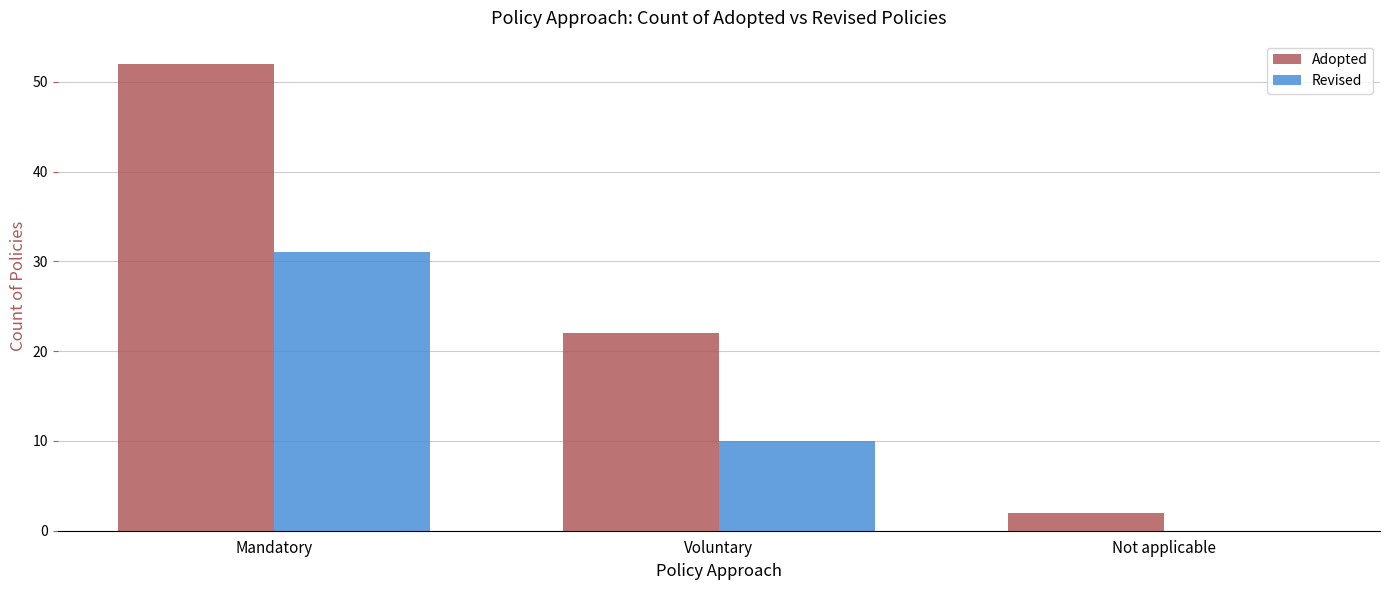

What is the maximum value for Adopted?

52